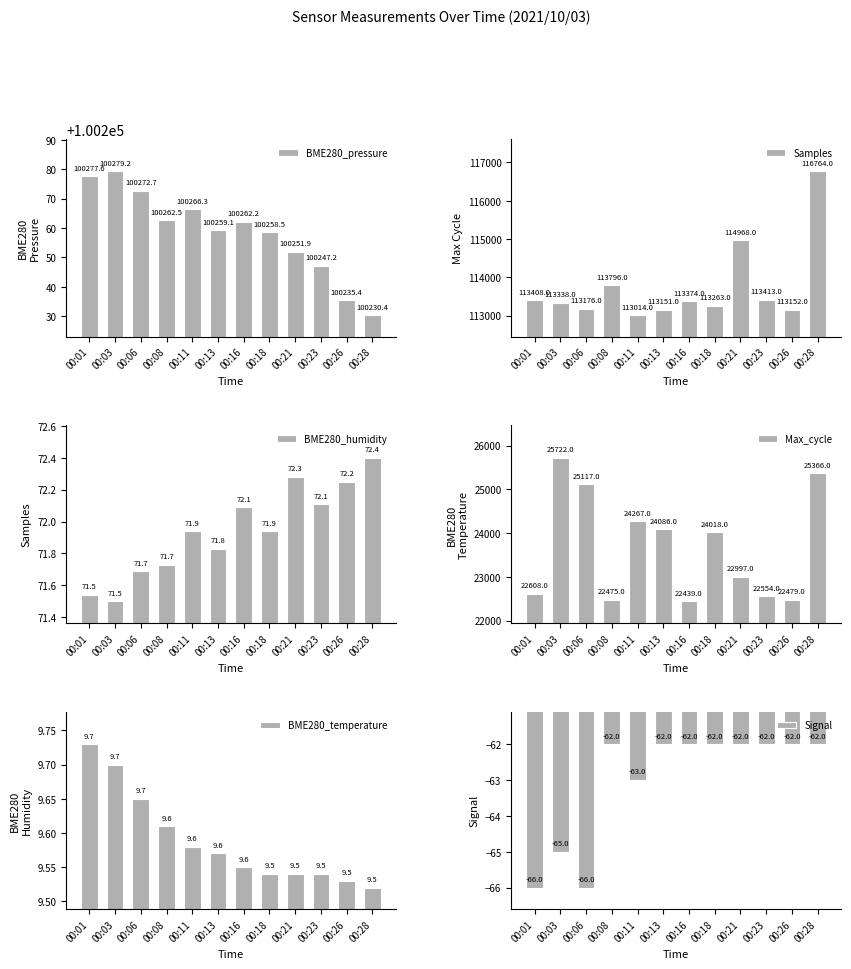

The value of Samples at 00:16 is 113374.0. True or false?

True